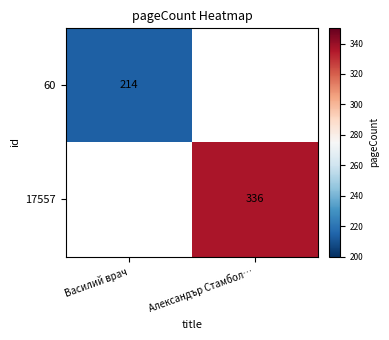

The 17557 series shows 592.4 at Александър Стамбол…. True or false?

False